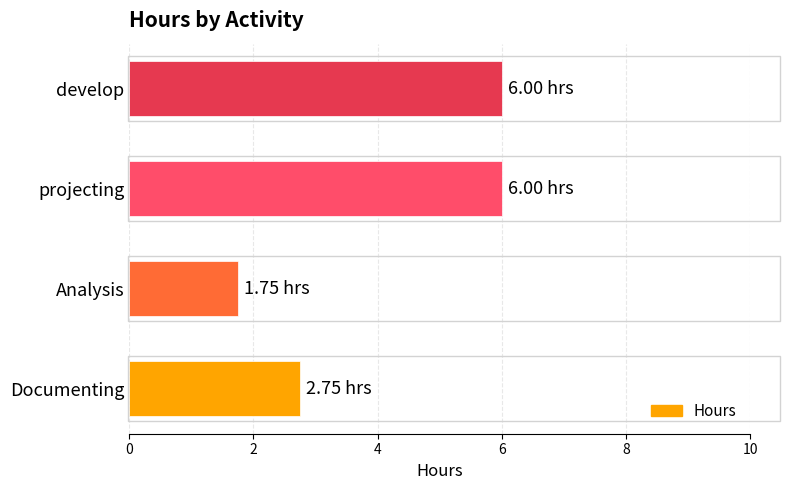

What is the sum of the values at Documenting and Analysis?

4.5